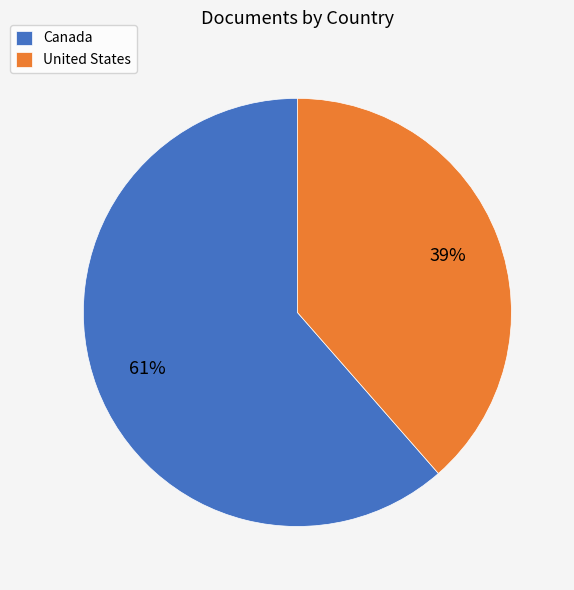

To the nearest percent, what is the average slice percentage?

50%